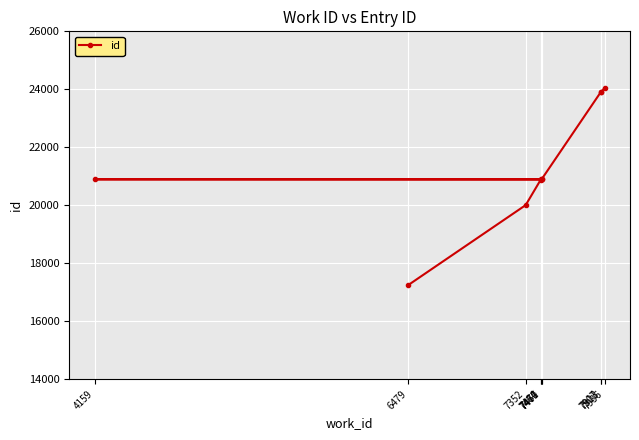

Is it true that the value at 6479 is 25923?

False